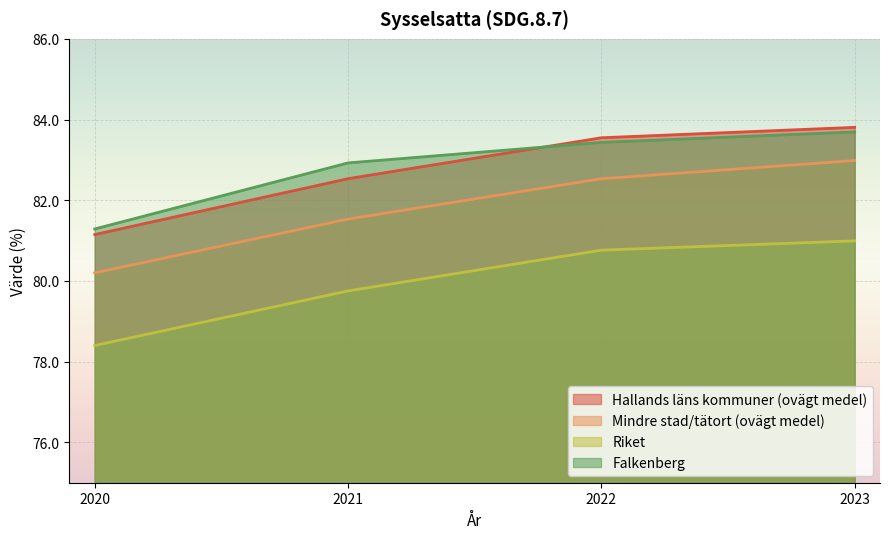

Which series has the largest total across all categories?

Falkenberg